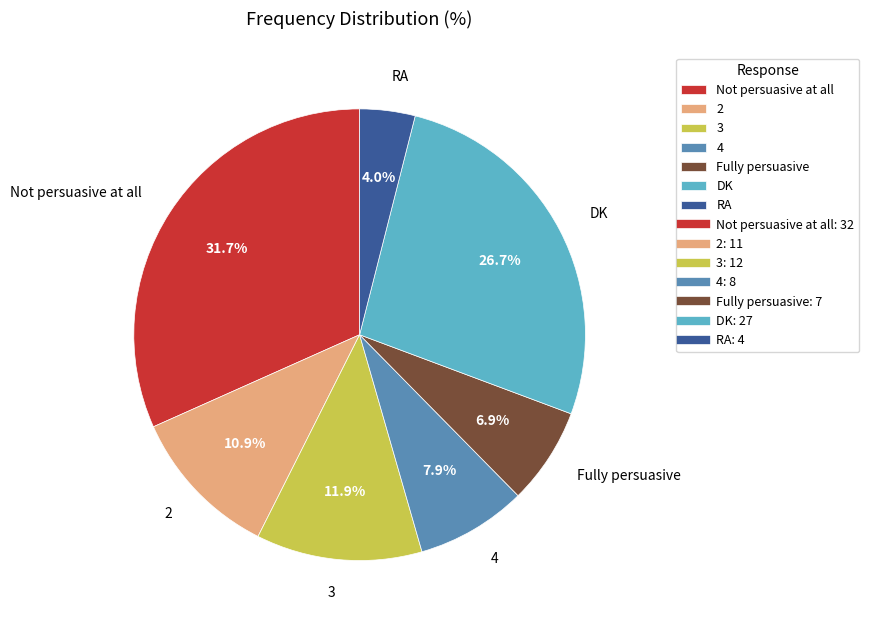

What percentage is NOT represented by 3?

88.1%